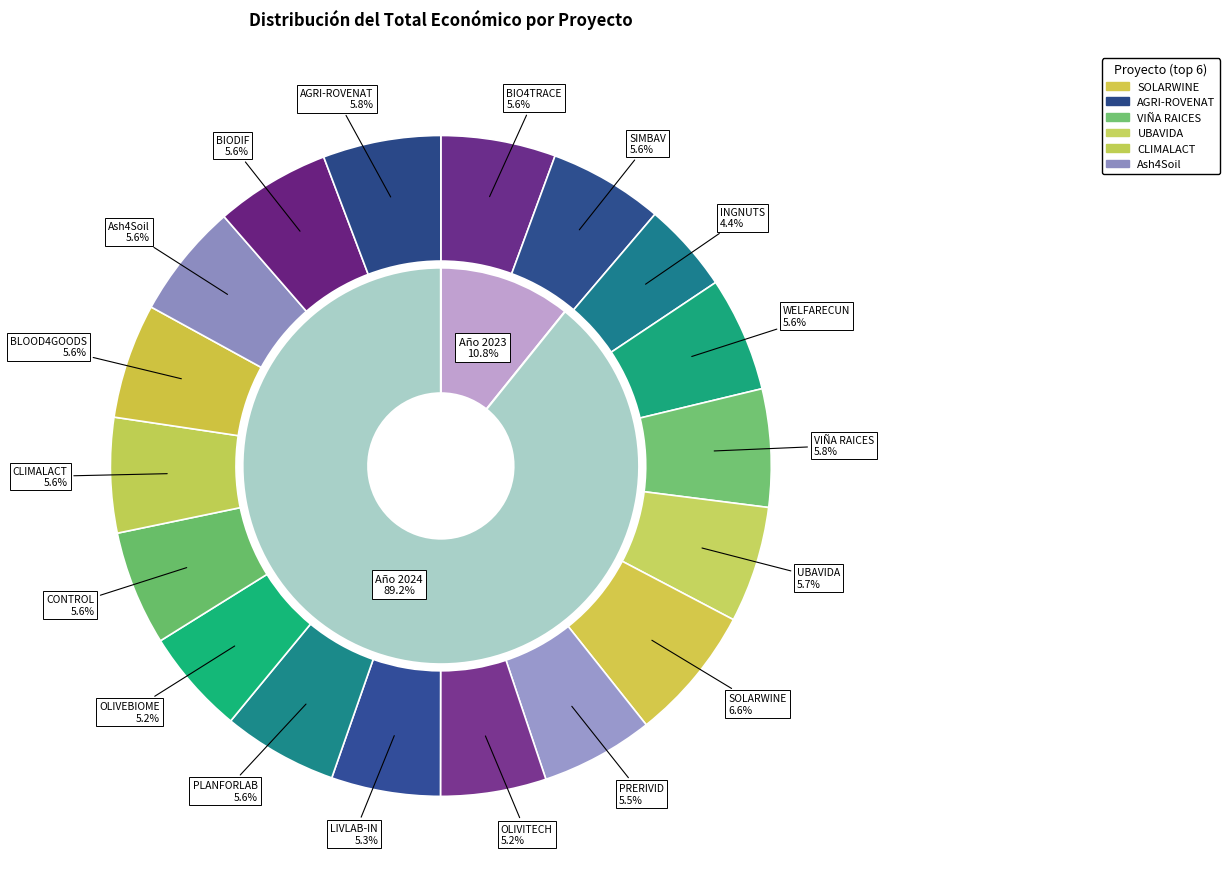

Rank the categories by value from highest to lowest.

SOLARWINE, AGRI-ROVENAT, VIÑA RAICES, UBAVIDA, CLIMALACT, Ash4Soil, BLOOD4GOODS, BIODIF, BIO4TRACE, PLANFORLAB, WELFARECUN, CONTROL, SIMBAV, PRERIVID, LIVLAB-IN, OLIVITECH, OLIVEBIOME, INGNUTS